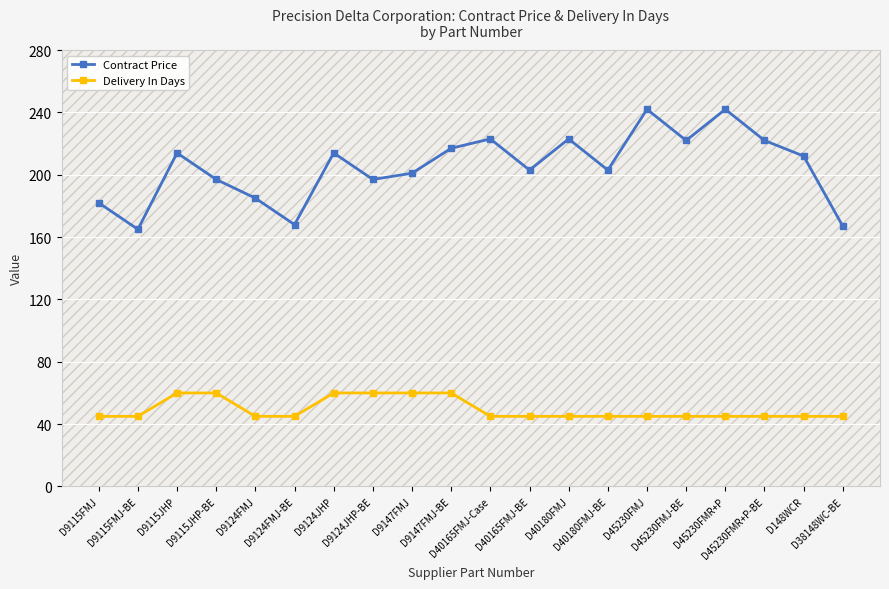

What position from the left is D9124JHP?

7